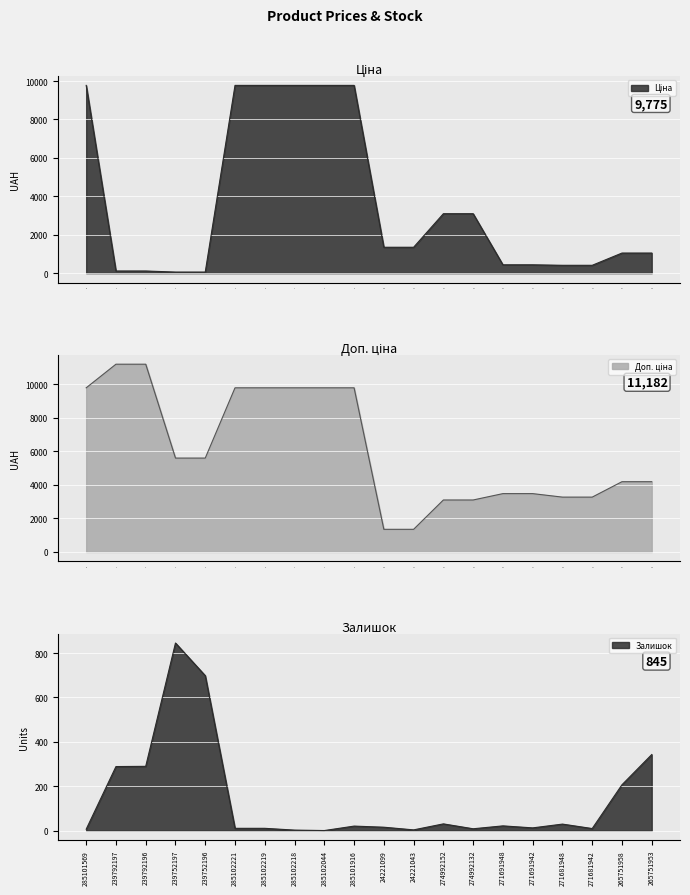

Which has a higher value, 1 or 17?

17